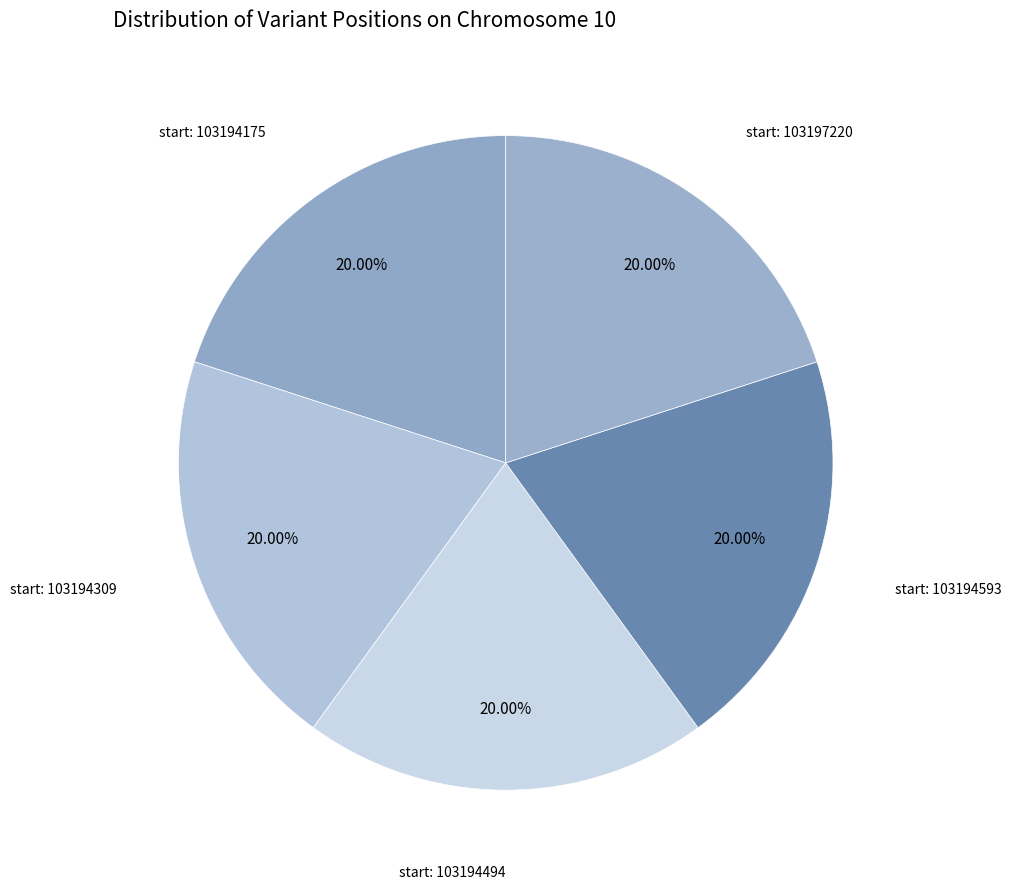

Count the number of slices in the pie.

5